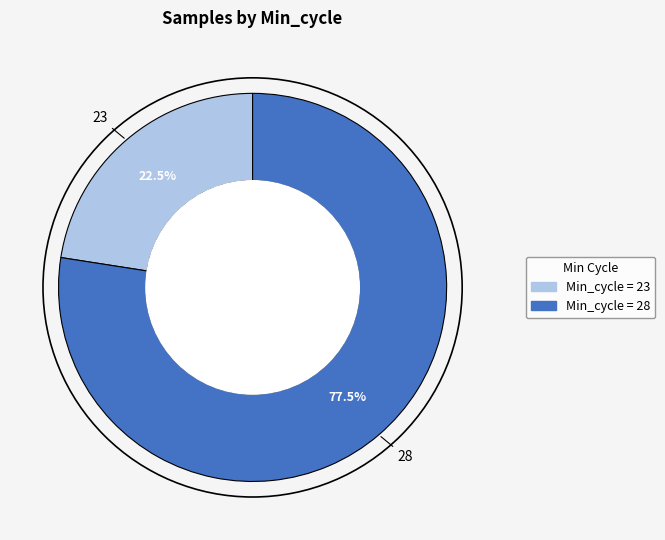

To the nearest percent, what is the average slice percentage?

50%